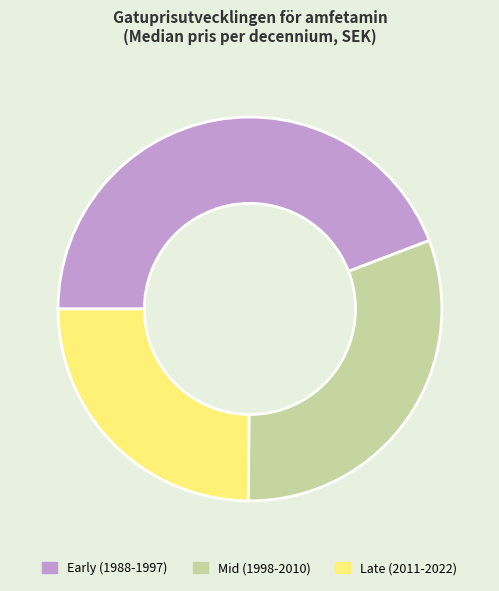

What is the smallest slice in the pie chart?

Late (2011-2022)